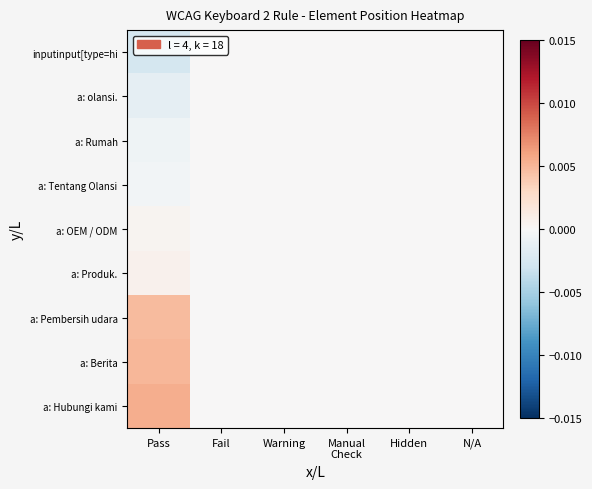

Reading right to left, extract all data points from this chart.

inputinput[type=hi: N/A=0.0	Hidden=0.0	Manual
Check=0.0	Warning=0.0	Fail=0.0	Pass=-0.0
a: olansi.: N/A=0.0	Hidden=0.0	Manual
Check=0.0	Warning=0.0	Fail=0.0	Pass=-0.0
a: Rumah: N/A=0.0	Hidden=0.0	Manual
Check=0.0	Warning=0.0	Fail=0.0	Pass=-0.0
a: Tentang Olansi: N/A=0.0	Hidden=0.0	Manual
Check=0.0	Warning=0.0	Fail=0.0	Pass=-0.0
a: OEM / ODM: N/A=0.0	Hidden=0.0	Manual
Check=0.0	Warning=0.0	Fail=0.0	Pass=0.0
a: Produk.: N/A=0.0	Hidden=0.0	Manual
Check=0.0	Warning=0.0	Fail=0.0	Pass=0.0
a: Pembersih udara: N/A=0.0	Hidden=0.0	Manual
Check=0.0	Warning=0.0	Fail=0.0	Pass=0.0
a: Berita: N/A=0.0	Hidden=0.0	Manual
Check=0.0	Warning=0.0	Fail=0.0	Pass=0.0
a: Hubungi kami: N/A=0.0	Hidden=0.0	Manual
Check=0.0	Warning=0.0	Fail=0.0	Pass=0.0